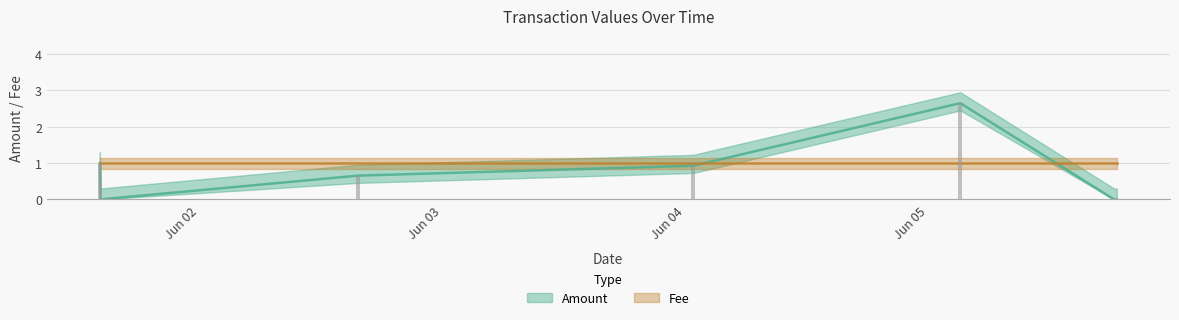

What is the greatest value displayed?

2.7